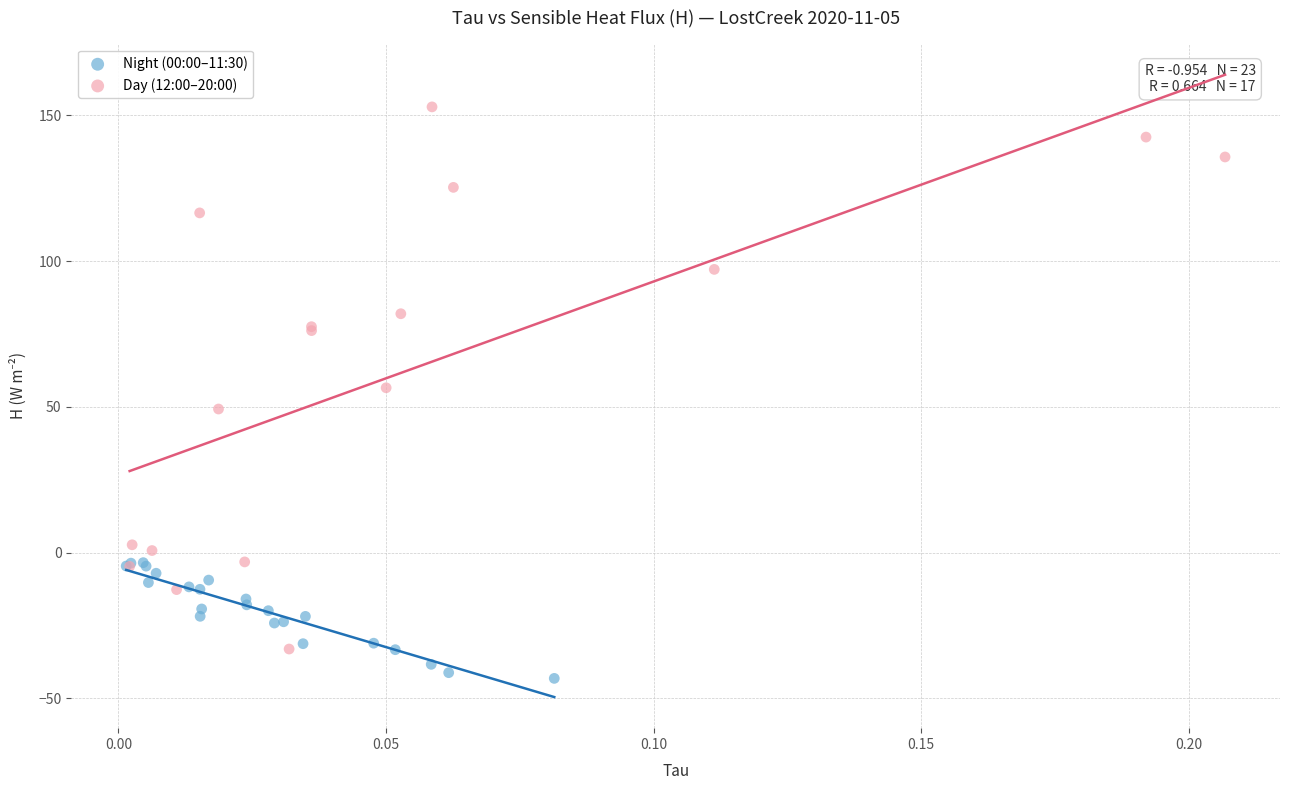

Which series reaches the minimum Y coordinate?

Night (00:00–11:30)